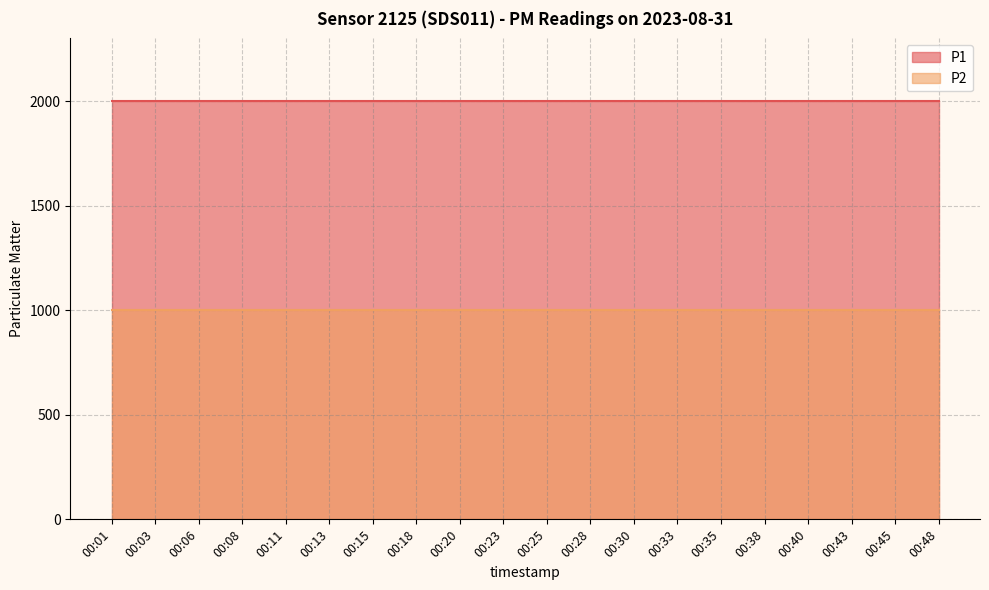

What is the maximum value shown in the chart?

1999.9